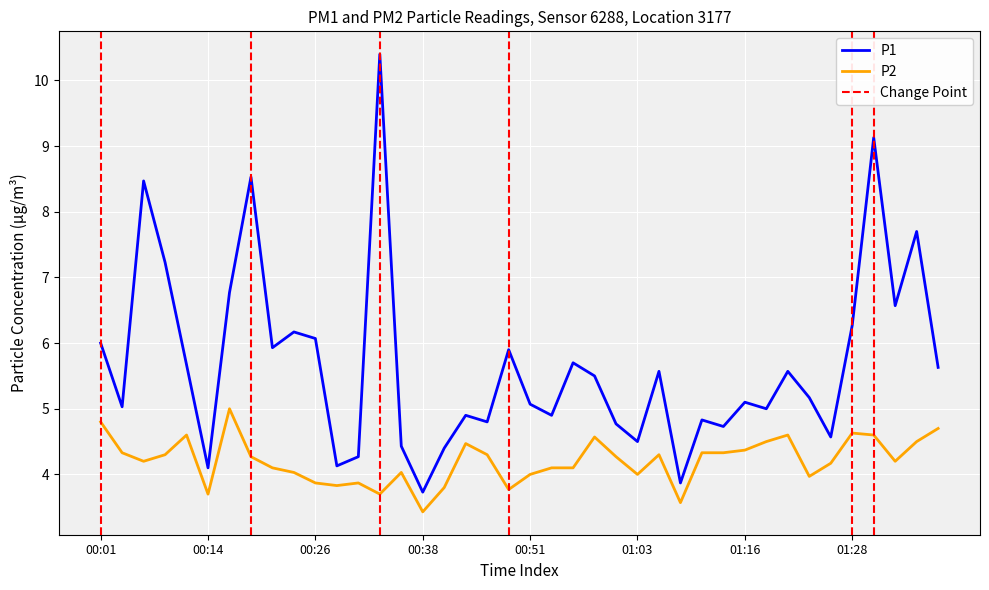

True or false: P2 and P1 cross at least once.

False